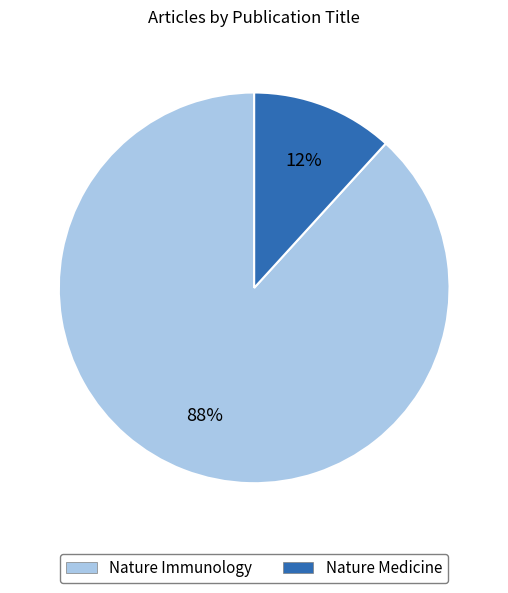

Is the sum of Nature Medicine and Nature Immunology greater than half?

Yes